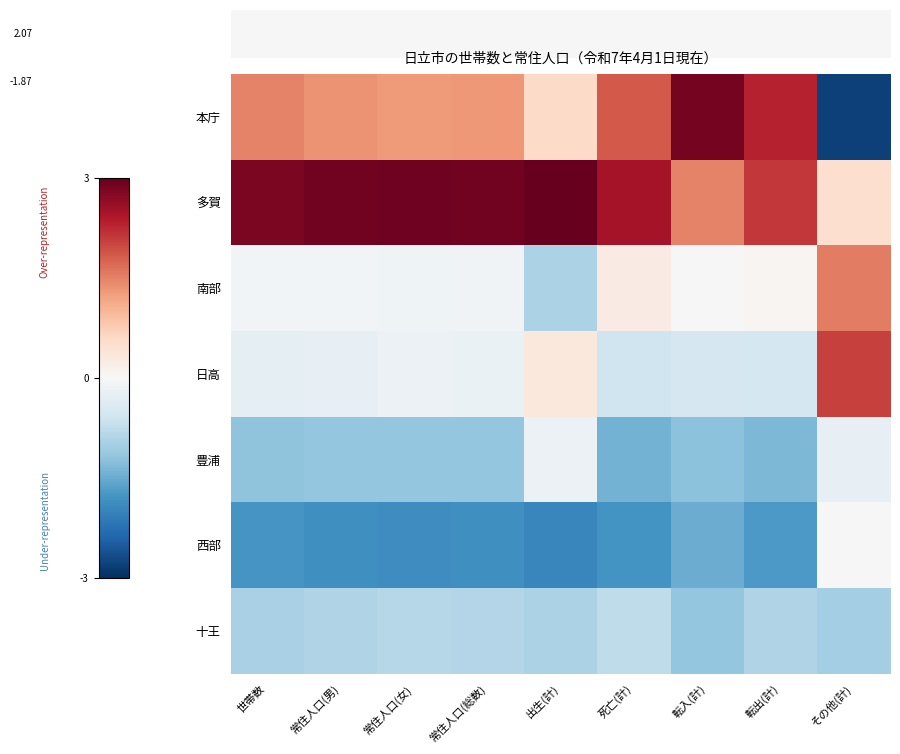

List the series in order of their peak value, highest first.

多賀, 本庁, 日高, 南部, 西部, 豊浦, 十王